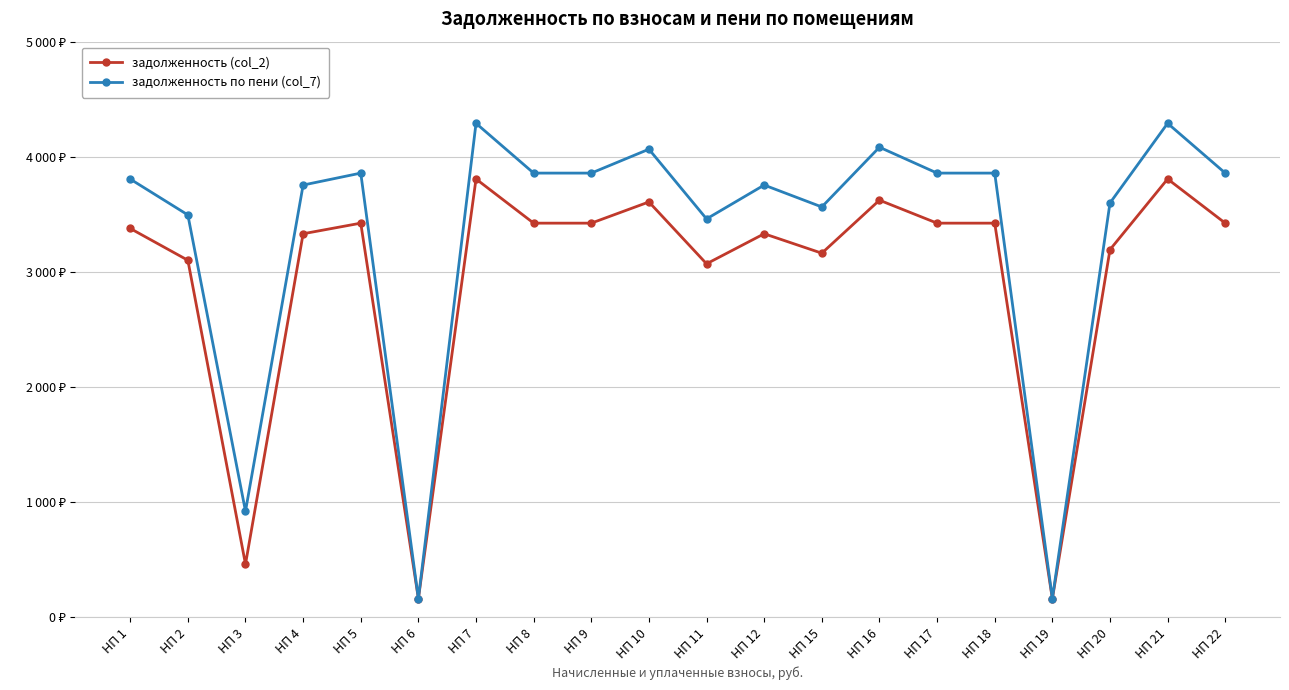

How many data points in задолженность (col_2) are above 3423?

10